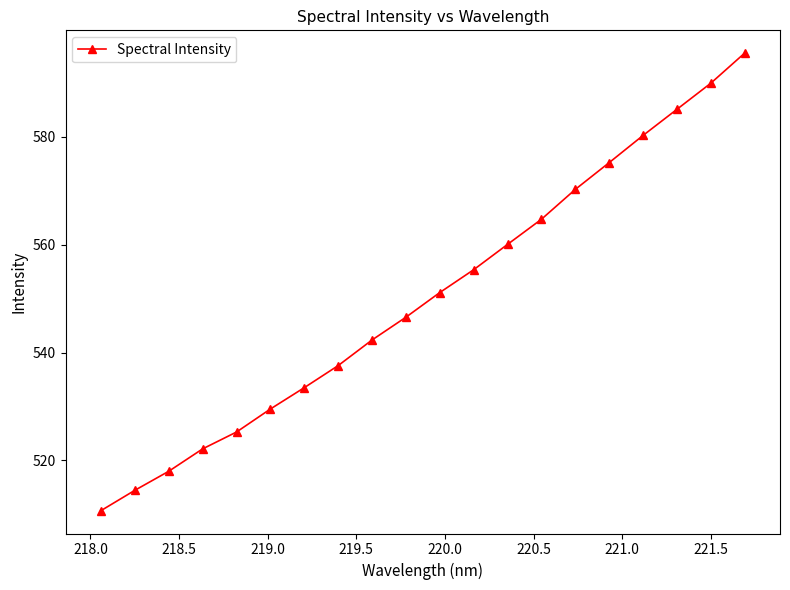

What is the value of the 3rd point from the left?

518.0